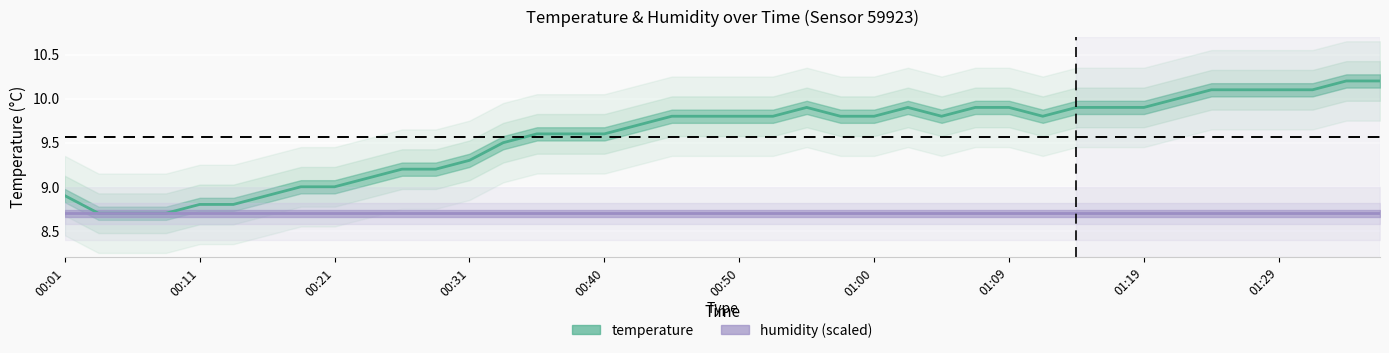

Reading right to left, transcribe all the data shown in this chart.

temperature: 10.2	10.2	10.1	10.1	10.1	10.1	10.0	9.9	9.9	9.9	9.8	9.9	9.9	9.8	9.9	9.8	9.8	9.9	9.8	9.8	9.8	9.8	9.7	9.6	9.6	9.6	9.5	9.3	9.2	9.2	9.1	9.0	9.0	8.9	8.8	8.8	8.7	8.7	8.7	8.9
humidity (scaled): 8.7	8.7	8.7	8.7	8.7	8.7	8.7	8.7	8.7	8.7	8.7	8.7	8.7	8.7	8.7	8.7	8.7	8.7	8.7	8.7	8.7	8.7	8.7	8.7	8.7	8.7	8.7	8.7	8.7	8.7	8.7	8.7	8.7	8.7	8.7	8.7	8.7	8.7	8.7	8.7